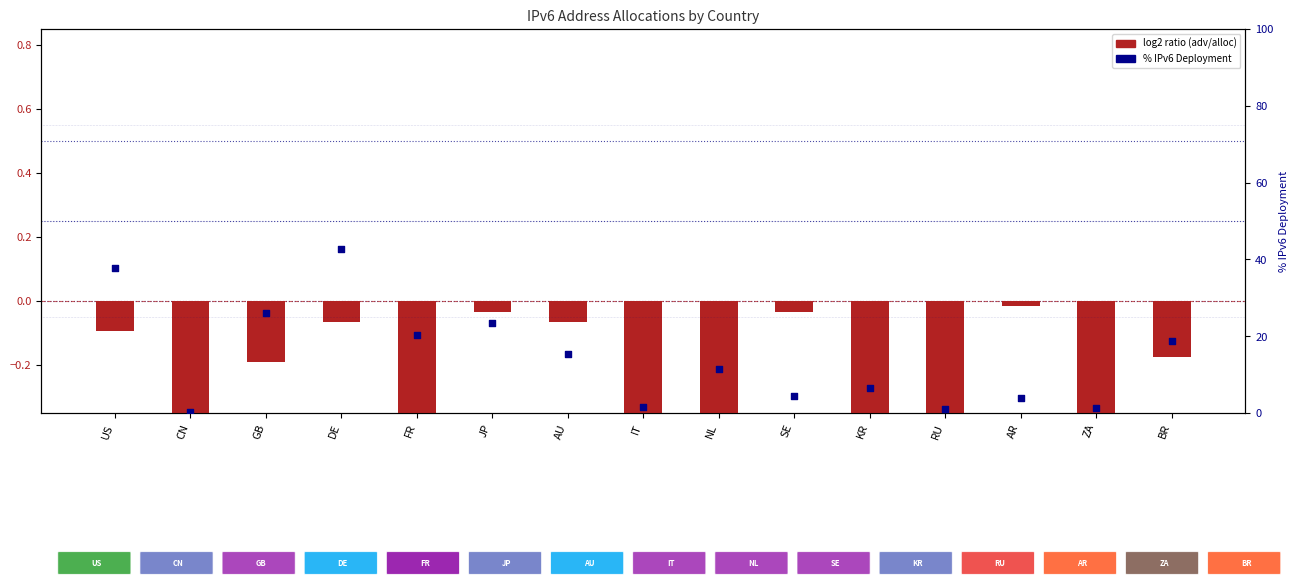

Which series has the widest spread of Y values?

% IPv6 Deployment